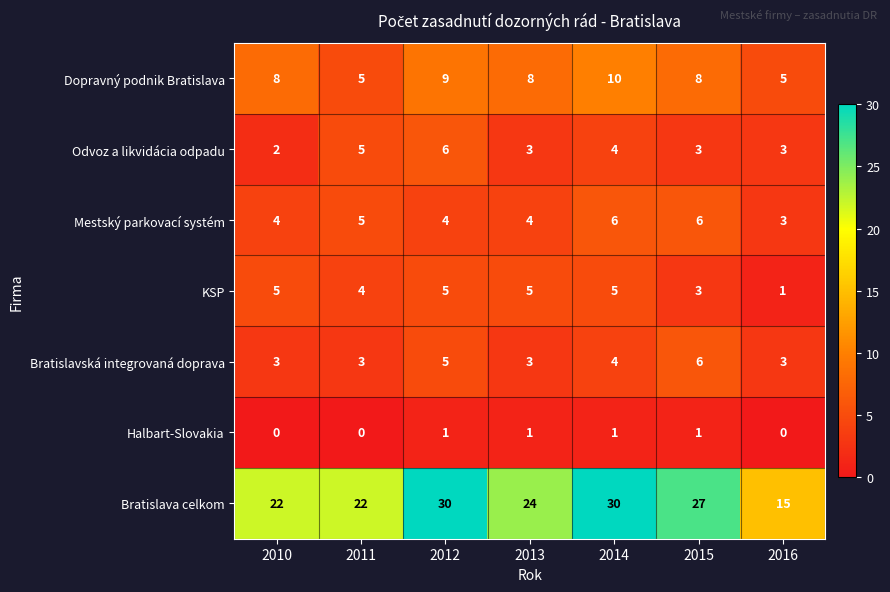

At which label does Dopravný podnik Bratislava reach its peak?

2014